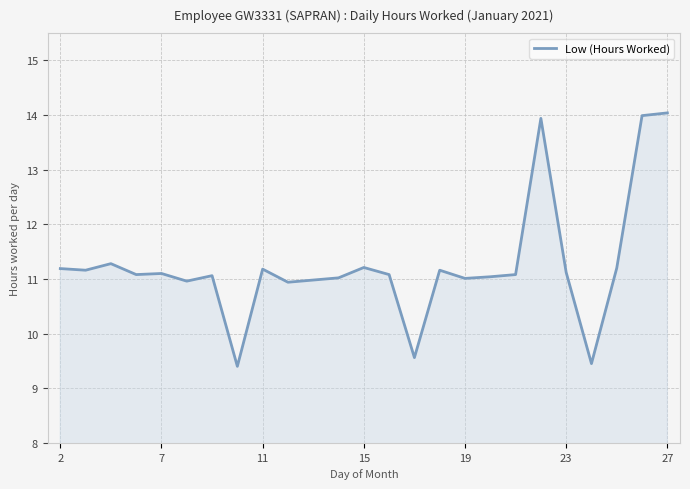

What is the smallest value displayed?

9.4